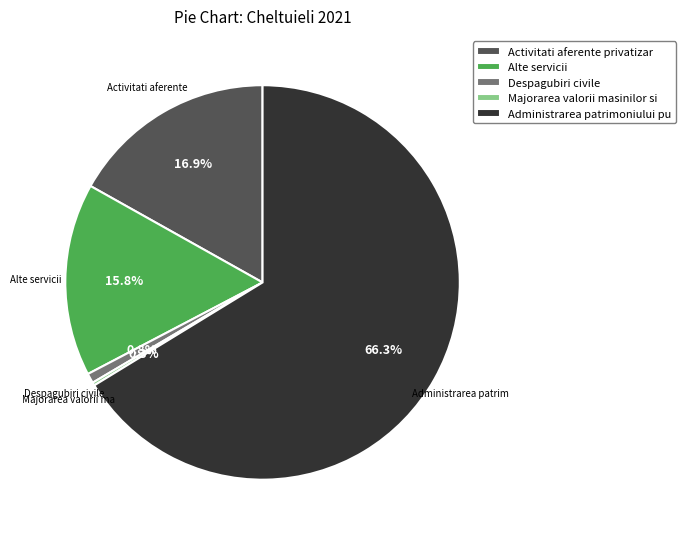

True or false: Despagubiri civile accounts for 11% of the total.

False